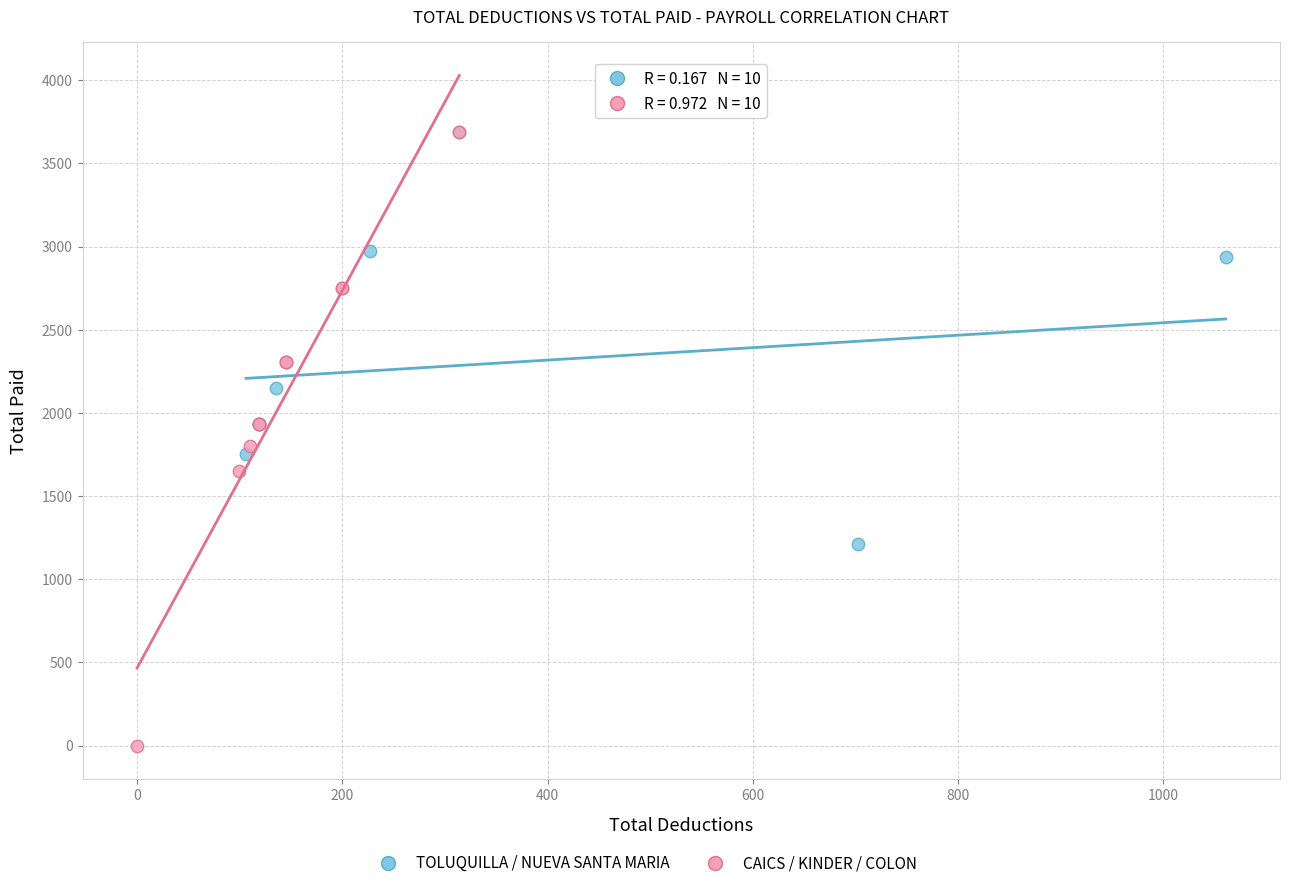

Which series has the widest spread of Y values?

CAICS / KINDER / COLON